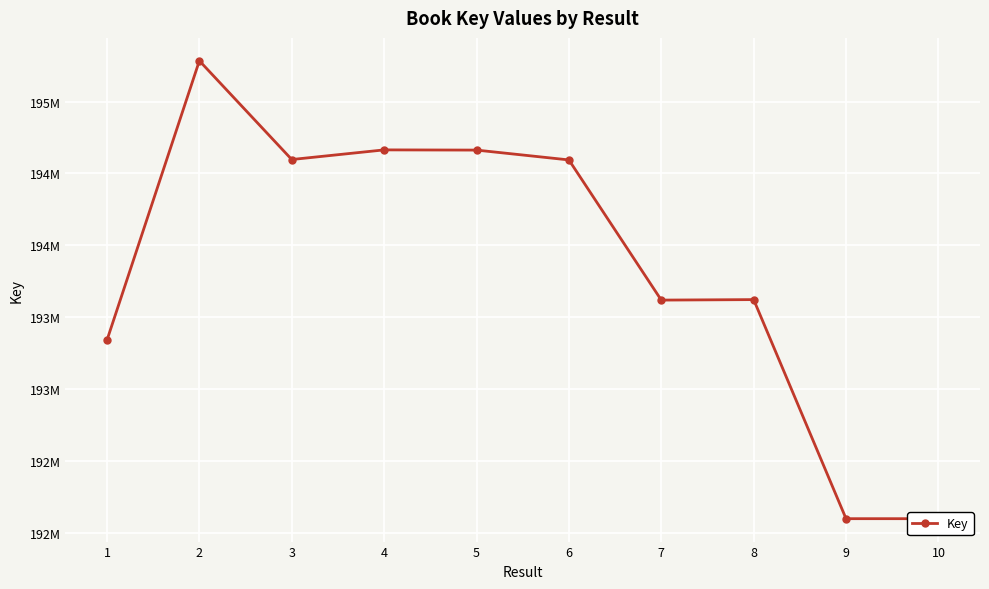

How many interior local peaks (higher than both neighbors) does the data have?

3